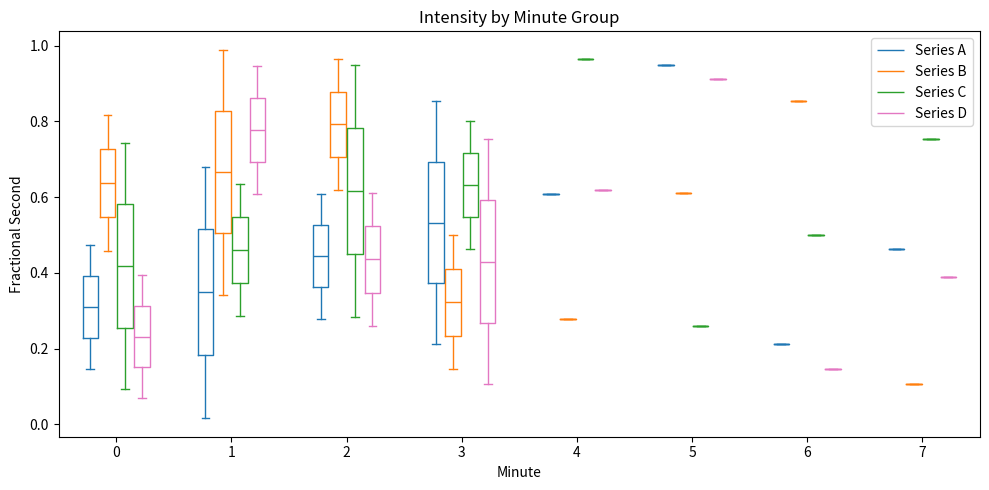

Reading left to right, read every box against the y-axis: the position of its median line, the range the box covers, and the ends of its whiskers. The values are not printed on the chart, so give them approximately, as read against the axis.

0 (Series A): median 0.30, box 0.22 to 0.40, whiskers 0.14 to 0.48
0 (Series B): median 0.64, box 0.54 to 0.72, whiskers 0.46 to 0.82
0 (Series C): median 0.42, box 0.26 to 0.58, whiskers 0.10 to 0.74
0 (Series D): median 0.24, box 0.16 to 0.32, whiskers 0.08 to 0.40
1 (Series A): median 0.34, box 0.18 to 0.52, whiskers 0.02 to 0.68
1 (Series B): median 0.66, box 0.50 to 0.82, whiskers 0.34 to 0.98
1 (Series C): median 0.46, box 0.38 to 0.54, whiskers 0.28 to 0.64
1 (Series D): median 0.78, box 0.70 to 0.86, whiskers 0.60 to 0.94
2 (Series A): median 0.44, box 0.36 to 0.52, whiskers 0.28 to 0.60
2 (Series B): median 0.80, box 0.70 to 0.88, whiskers 0.62 to 0.96
2 (Series C): median 0.62, box 0.46 to 0.78, whiskers 0.28 to 0.94
2 (Series D): median 0.44, box 0.34 to 0.52, whiskers 0.26 to 0.62
3 (Series A): median 0.54, box 0.38 to 0.70, whiskers 0.22 to 0.86
3 (Series B): median 0.32, box 0.24 to 0.42, whiskers 0.14 to 0.50
3 (Series C): median 0.64, box 0.54 to 0.72, whiskers 0.46 to 0.80
3 (Series D): median 0.42, box 0.26 to 0.60, whiskers 0.10 to 0.76
4 (Series A): box collapsed to a line at 0.60, whiskers 0.60 to 0.60
4 (Series B): box collapsed to a line at 0.28, whiskers 0.28 to 0.28
4 (Series C): box collapsed to a line at 0.96, whiskers 0.96 to 0.96
4 (Series D): box collapsed to a line at 0.62, whiskers 0.62 to 0.62
5 (Series A): box collapsed to a line at 0.94, whiskers 0.94 to 0.94
5 (Series B): box collapsed to a line at 0.62, whiskers 0.62 to 0.62
5 (Series C): box collapsed to a line at 0.26, whiskers 0.26 to 0.26
5 (Series D): box collapsed to a line at 0.92, whiskers 0.92 to 0.92
6 (Series A): box collapsed to a line at 0.22, whiskers 0.22 to 0.22
6 (Series B): box collapsed to a line at 0.86, whiskers 0.86 to 0.86
6 (Series C): box collapsed to a line at 0.50, whiskers 0.50 to 0.50
6 (Series D): box collapsed to a line at 0.14, whiskers 0.14 to 0.14
7 (Series A): box collapsed to a line at 0.46, whiskers 0.46 to 0.46
7 (Series B): box collapsed to a line at 0.10, whiskers 0.10 to 0.10
7 (Series C): box collapsed to a line at 0.76, whiskers 0.76 to 0.76
7 (Series D): box collapsed to a line at 0.38, whiskers 0.38 to 0.38